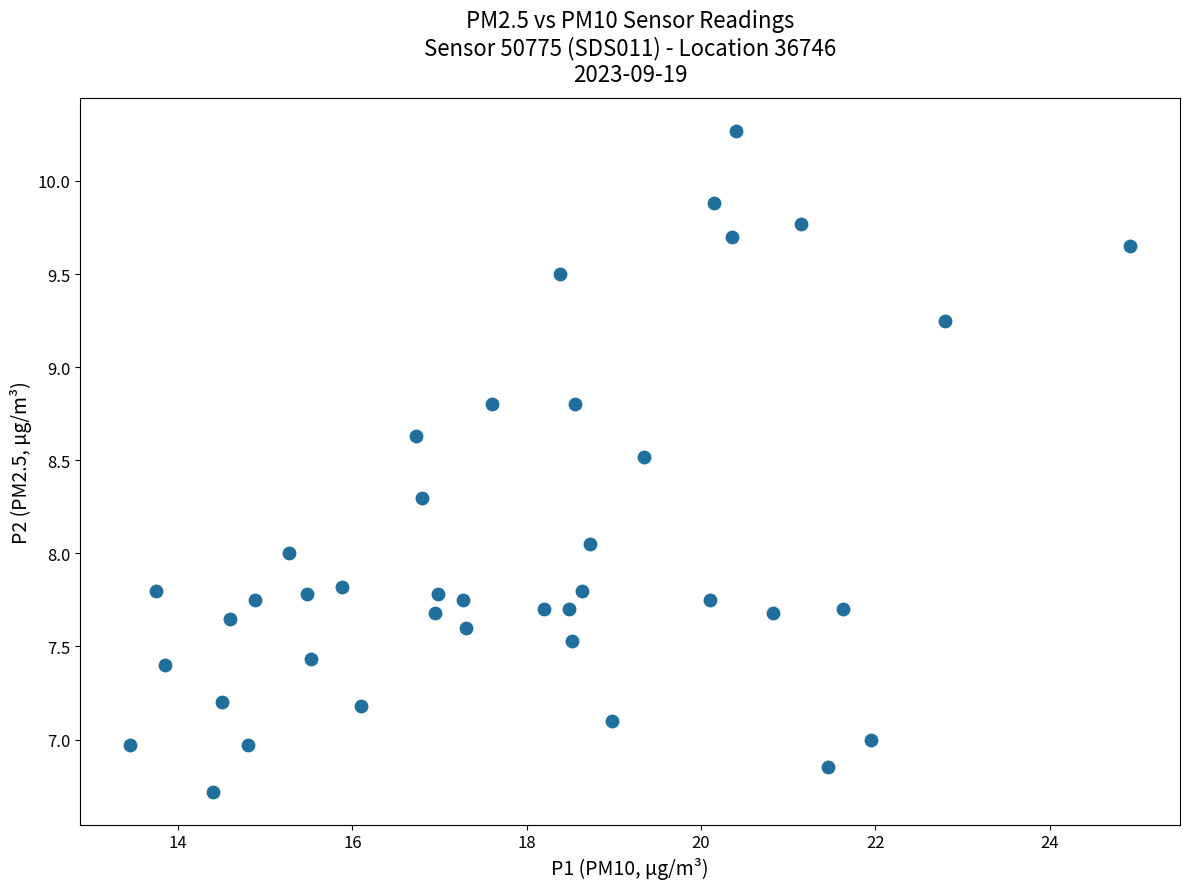

What is the range of X values (max minus min)?

11.5